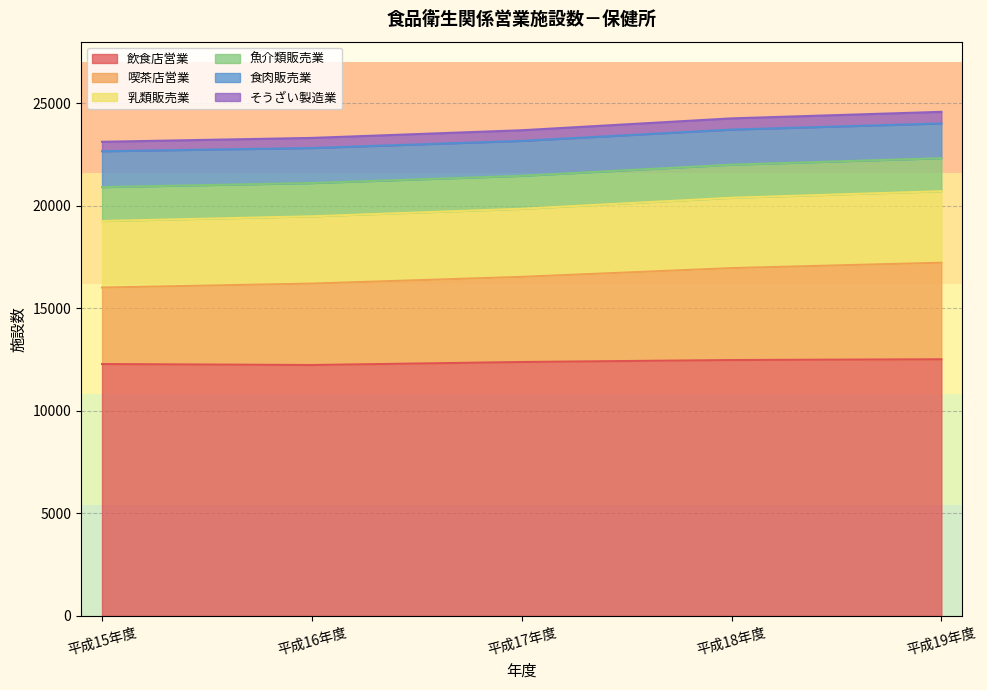

True or false: そうざい製造業 and 飲食店営業 cross at least once.

False